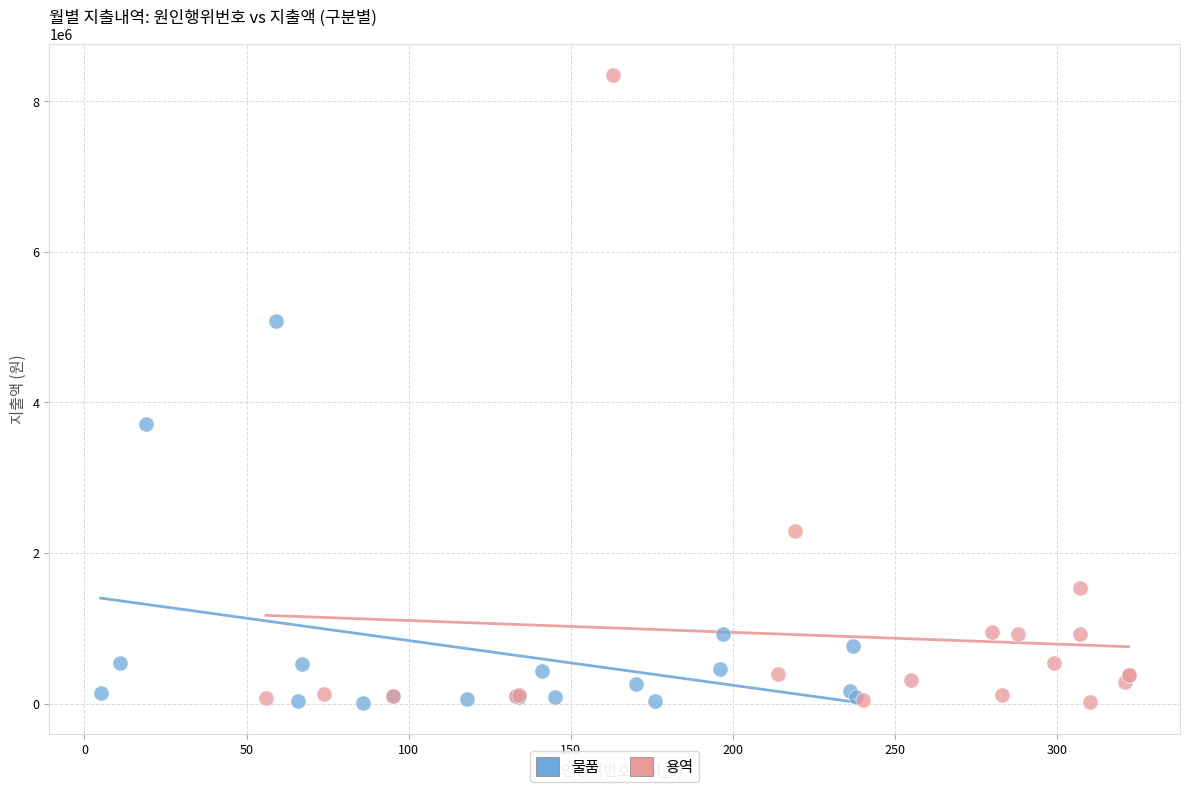

Which series contains the highest Y value?

용역